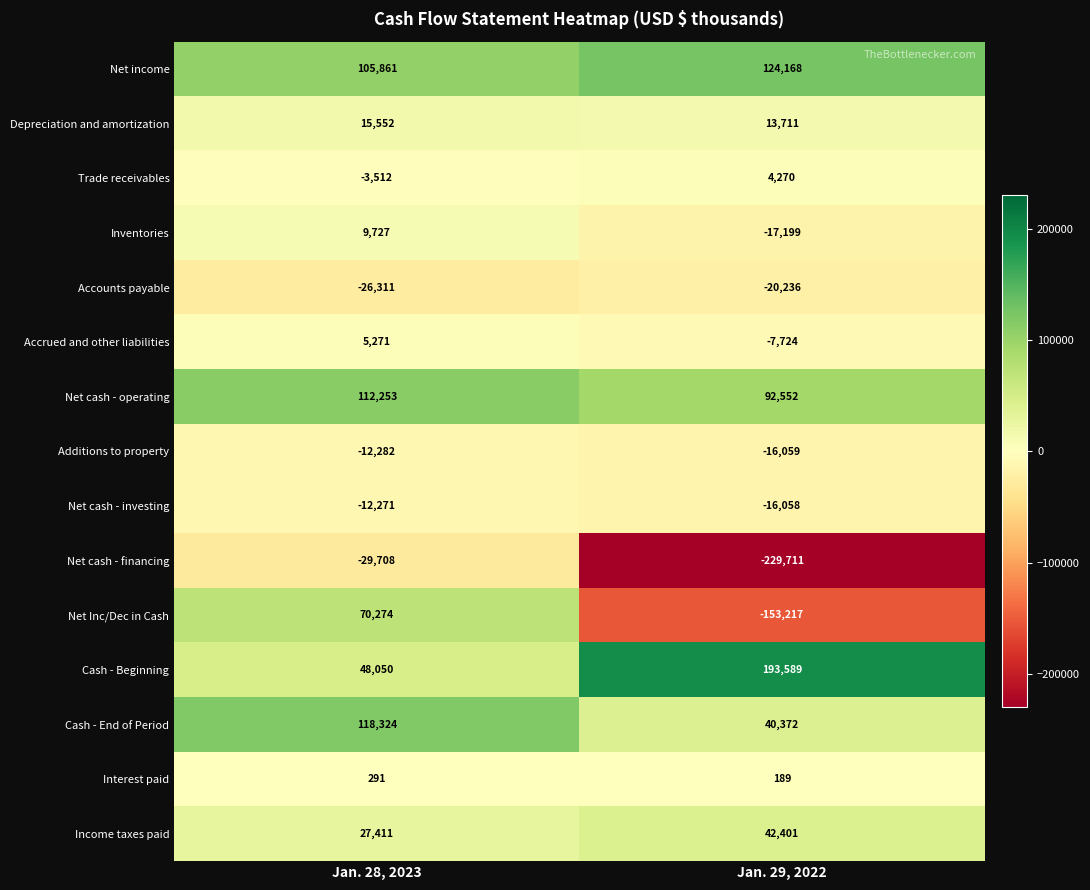

What is the total value across all series at Jan. 28, 2023?

428930